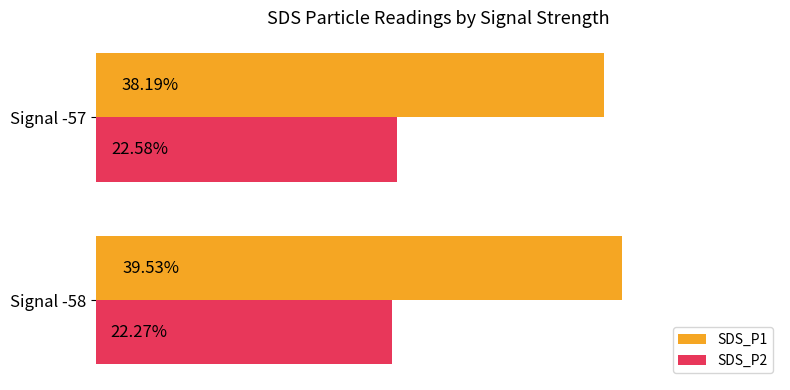

At which category is the sum across all series the highest?

Signal -58